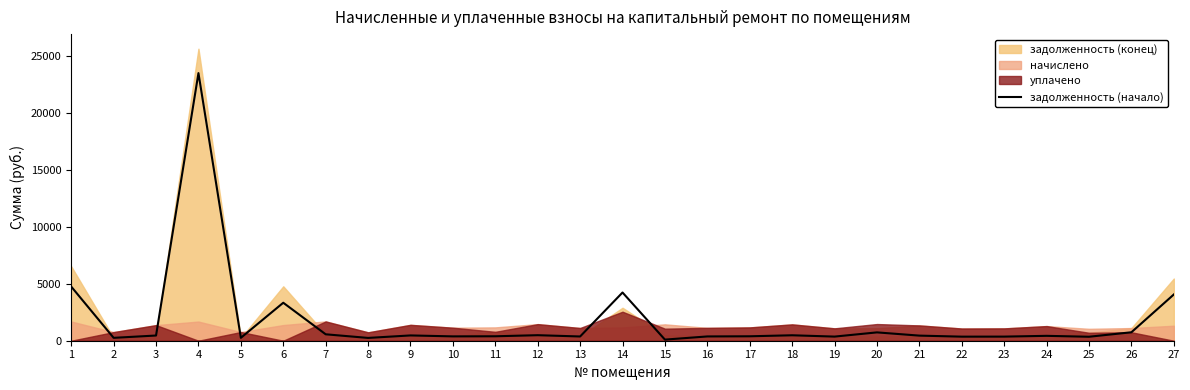

Approximately how many times larger is the value at 19 compared to 8?

1.5